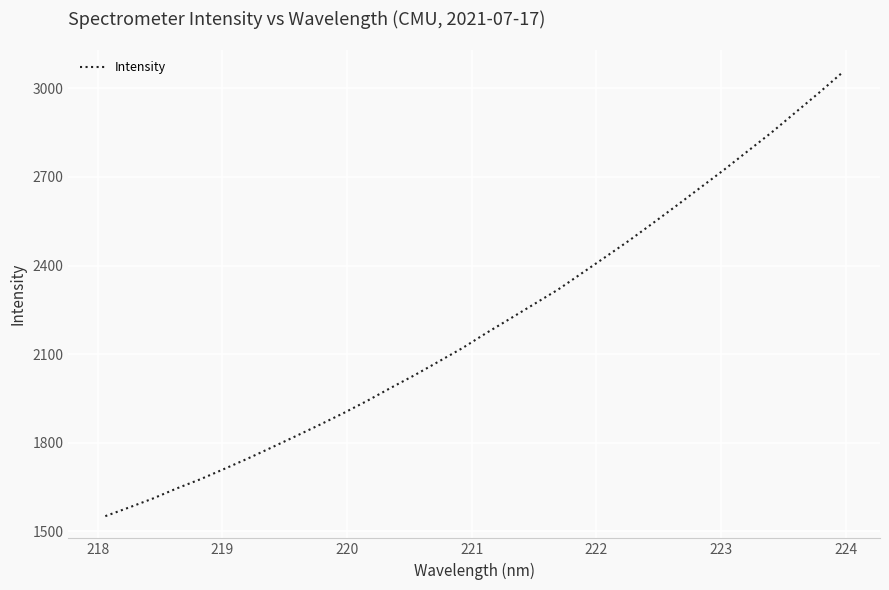

What is the smallest value displayed?

1551.9